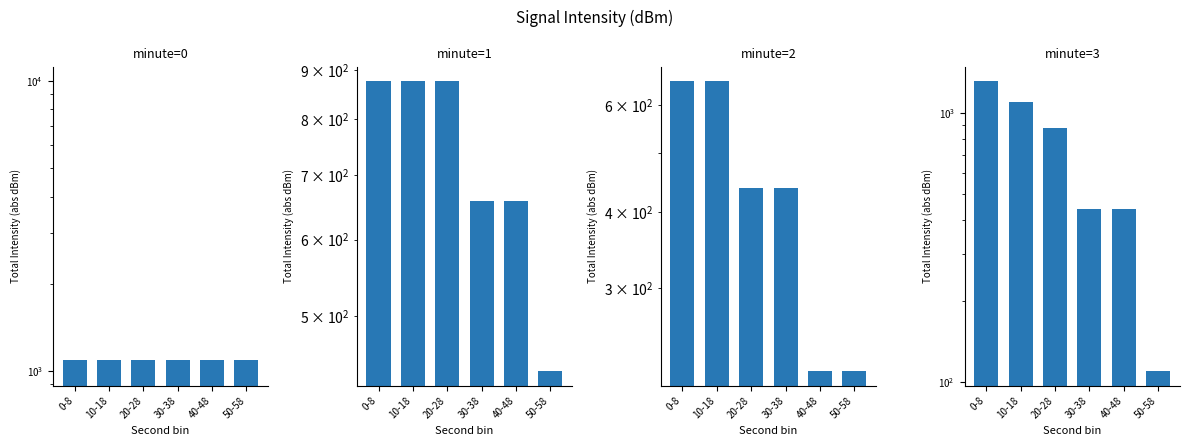

How many data points in minute=2 are less than 438?

2